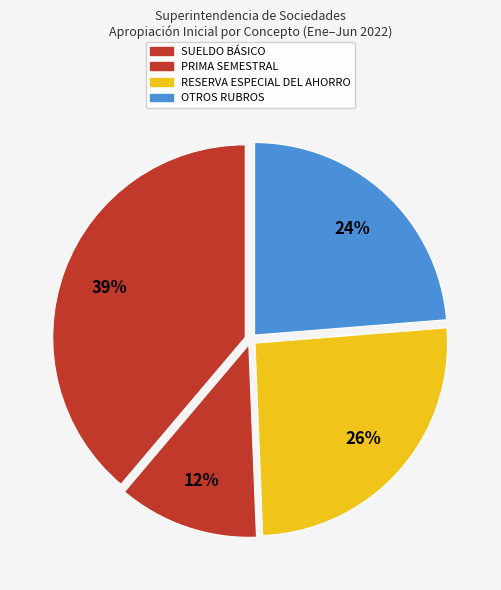

Rank the categories by value from highest to lowest.

SUELDO BÁSICO, RESERVA ESPECIAL DEL AHORRO, OTROS RUBROS, PRIMA SEMESTRAL